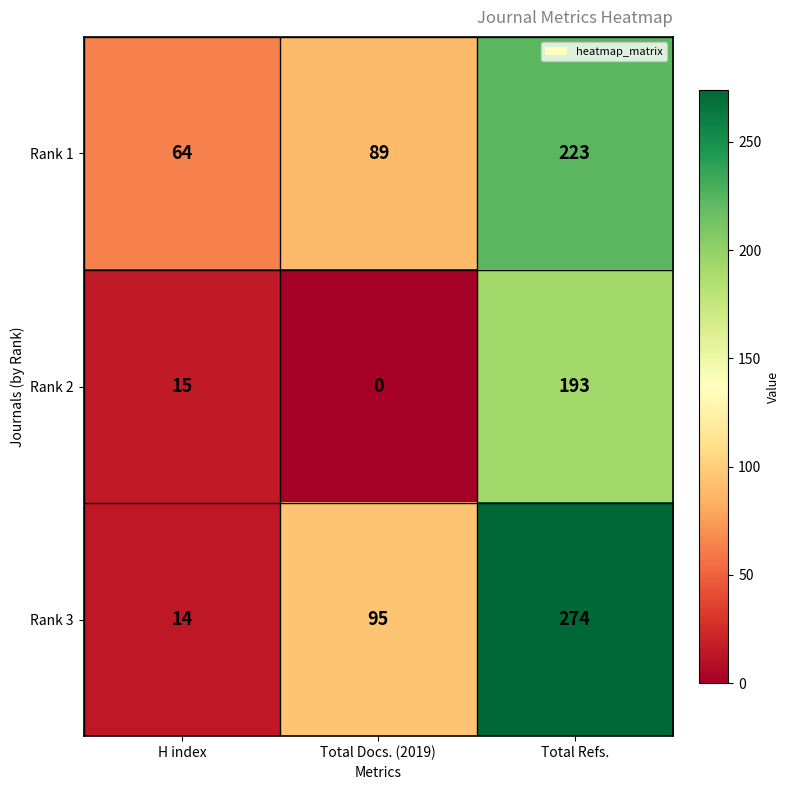

Reading right to left, transcribe all the data shown in this chart.

Rank 1: 223	89	64
Rank 2: 193	0	15
Rank 3: 274	95	14